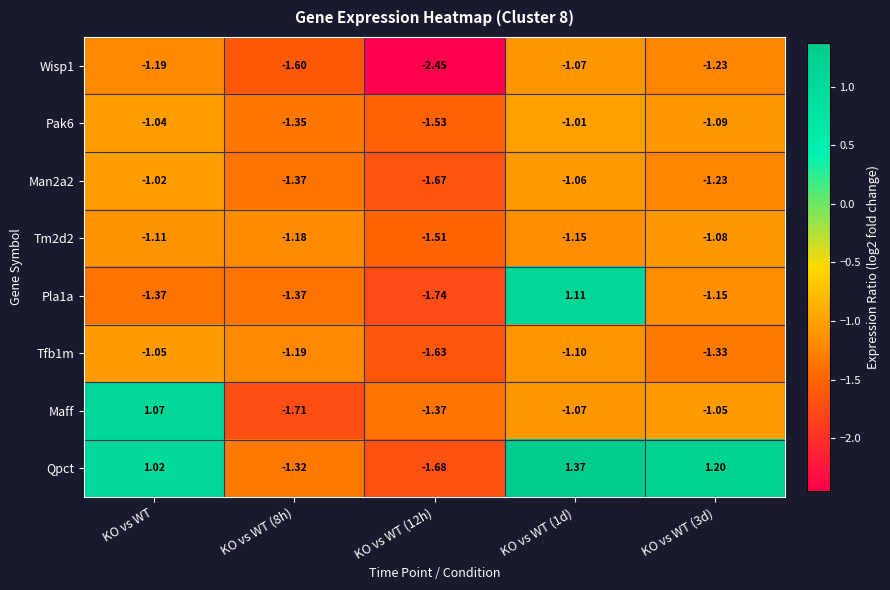

Which series has the largest total across all categories?

Qpct